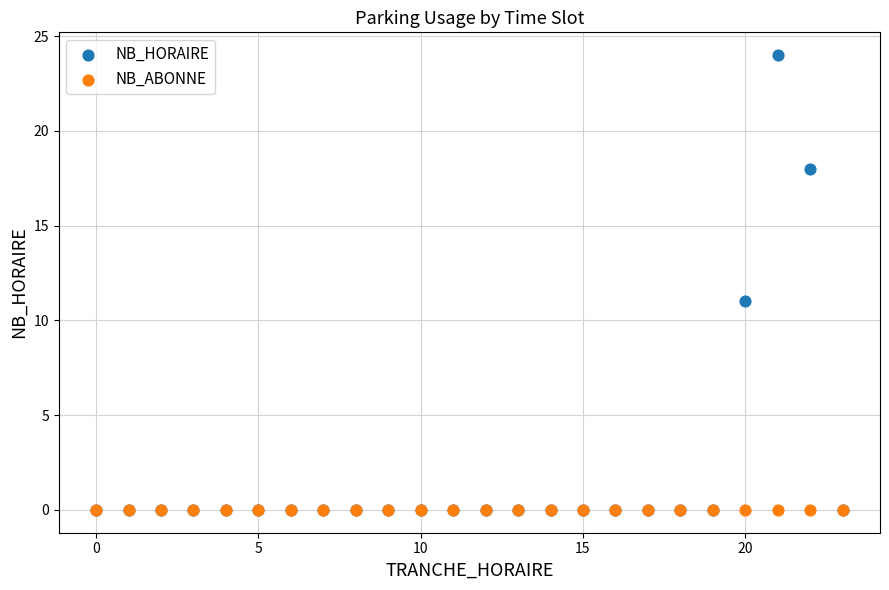

In the NB_HORAIRE series, what Y value is closest to 12?

11